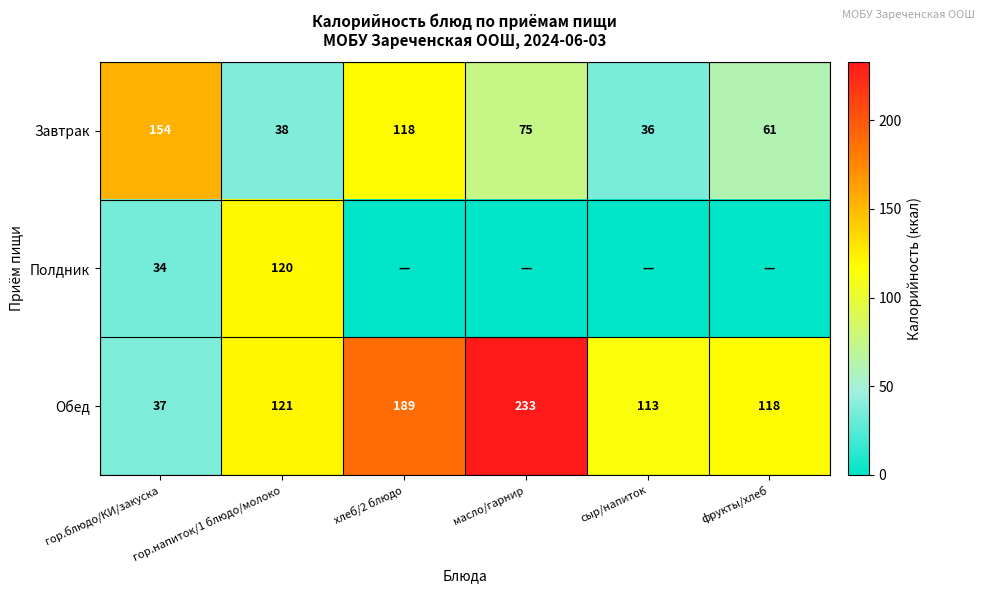

How many data points in Завтрак are less than 75?

3